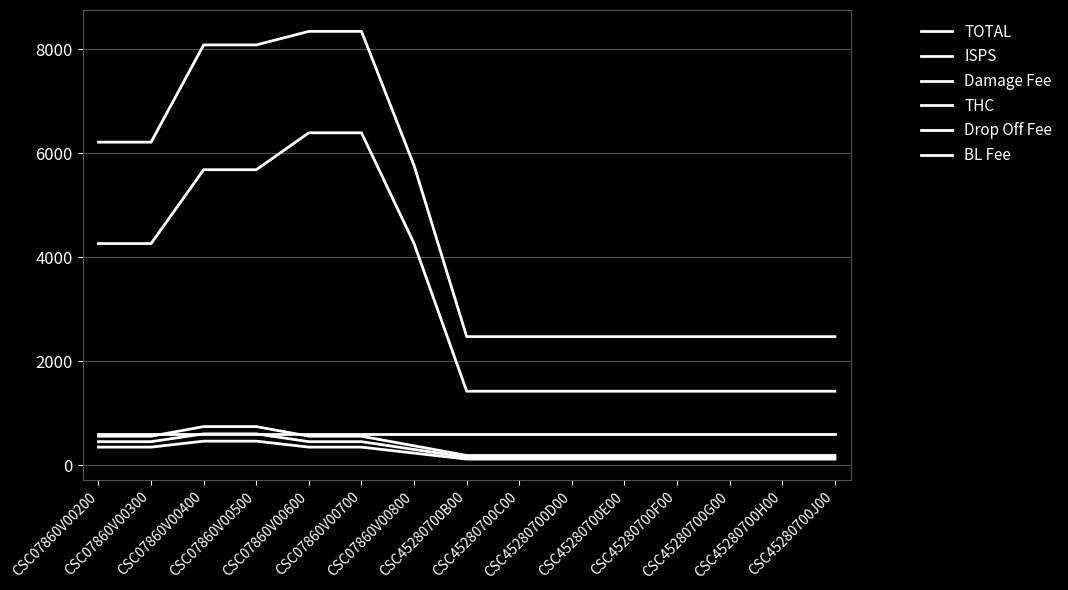

How many lines are shown in the chart?

6